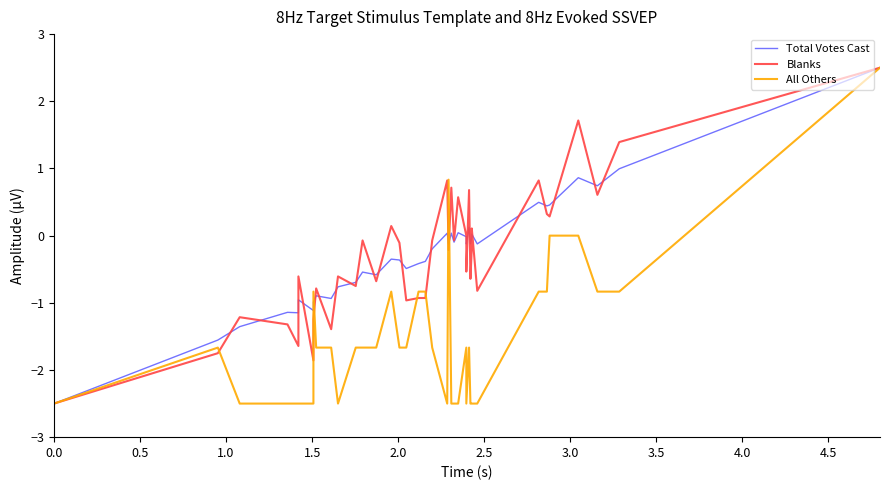

What is the maximum value for All Others?

2.5